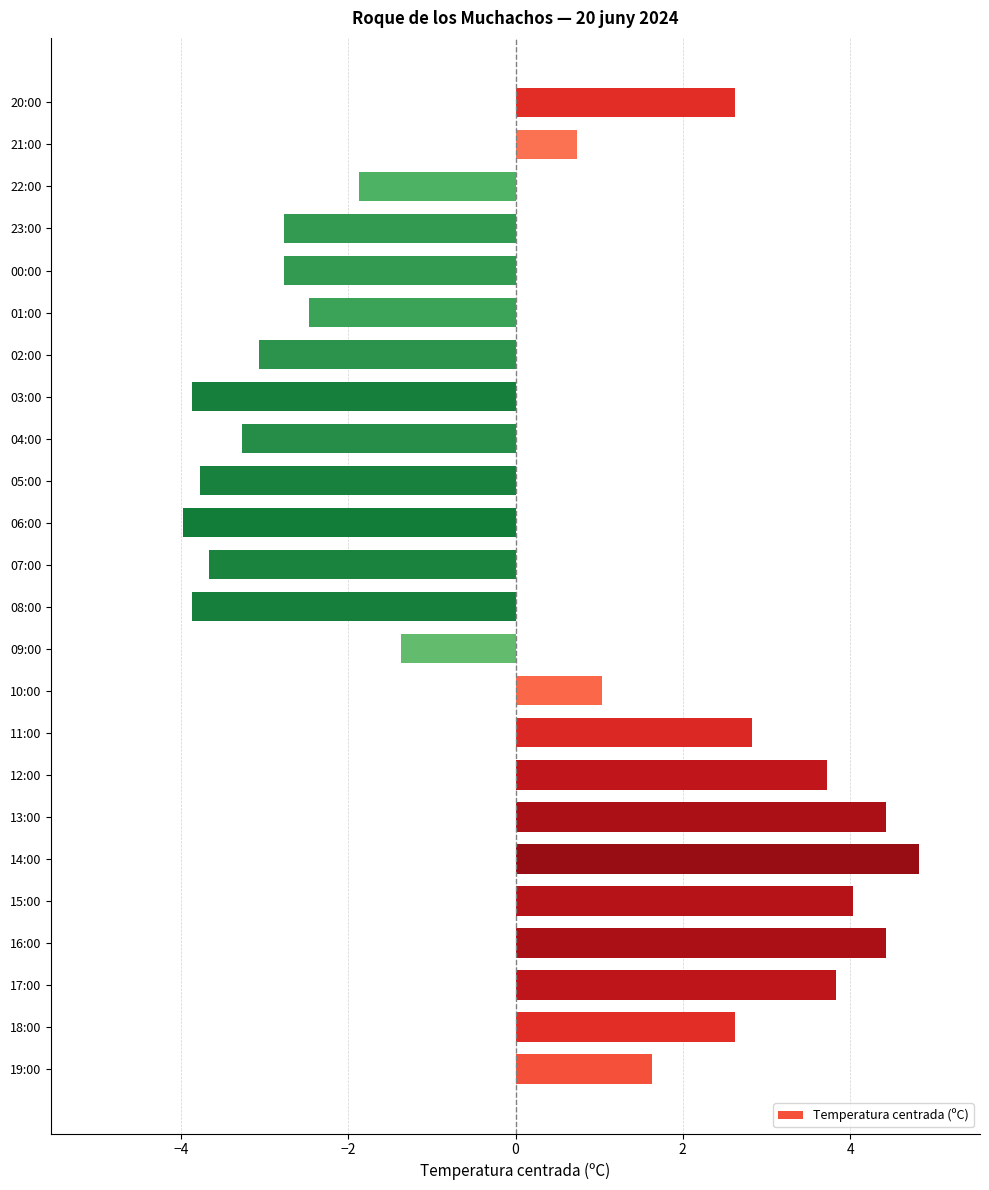

Where is the data nearest to the value 0?

21:00